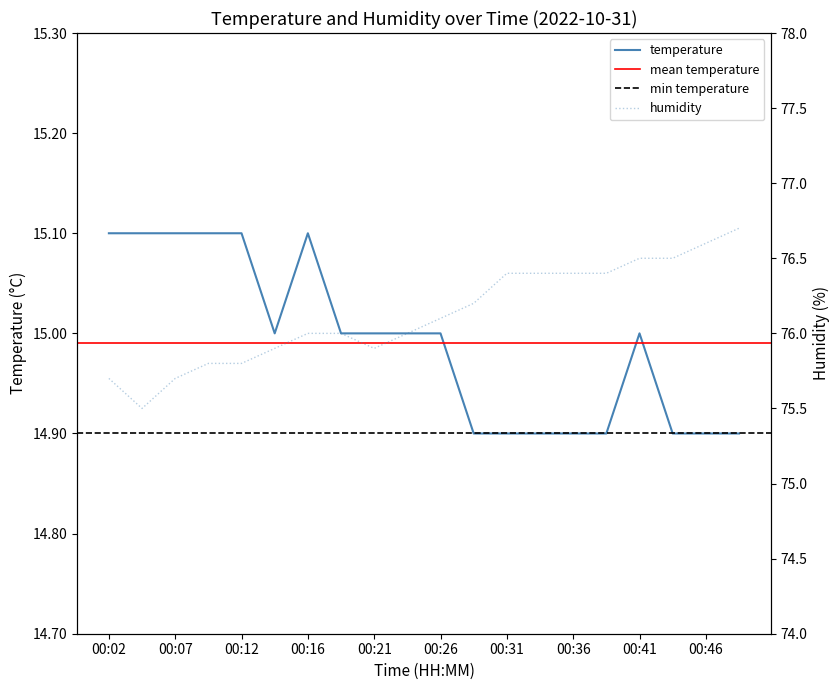

What is the total value across all series at 00:38?

91.3